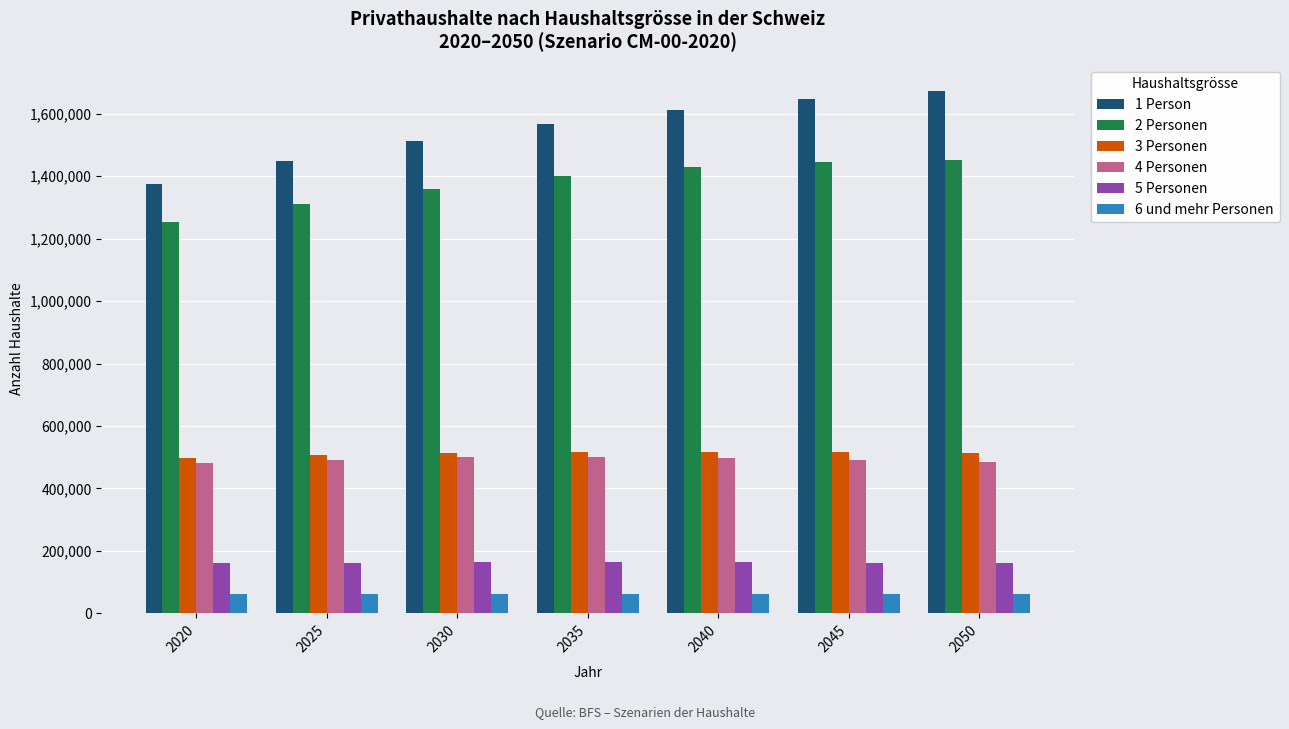

What is the minimum value shown in the chart?

60392